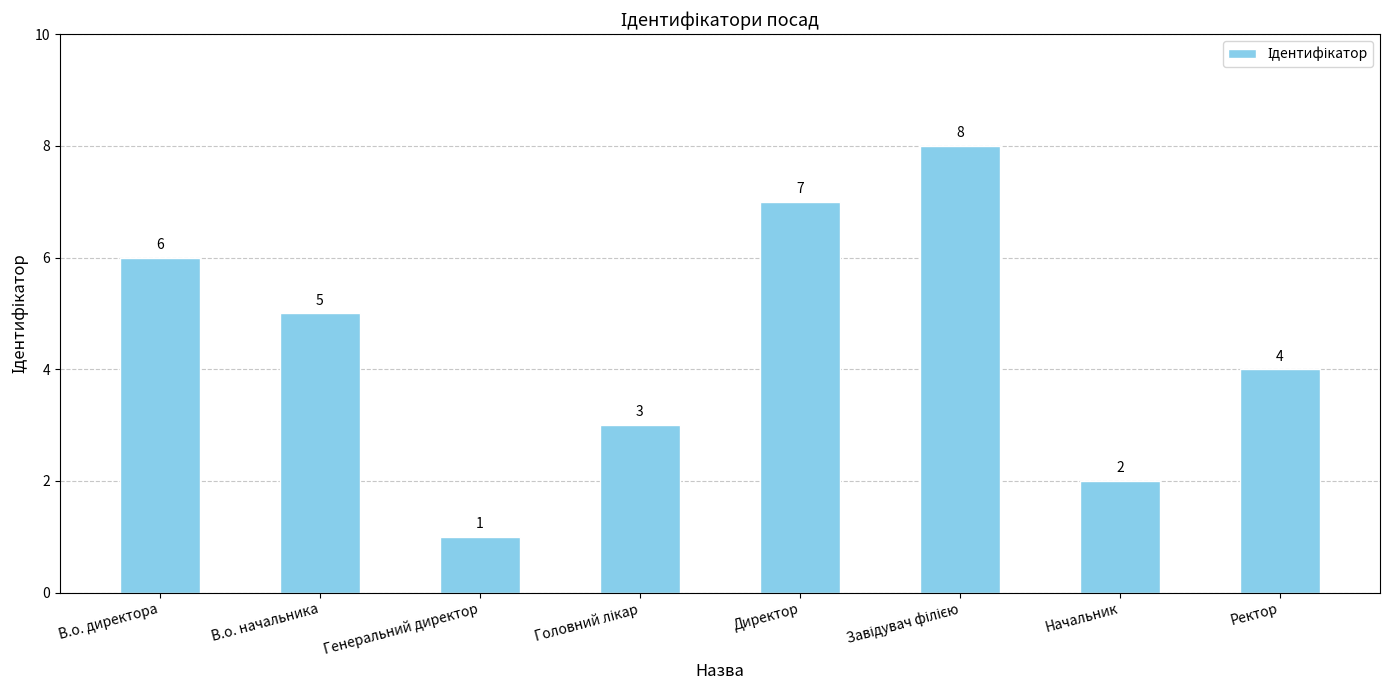

Reading left to right, what are all the values shown in this chart?

6	5	1	3	7	8	2	4